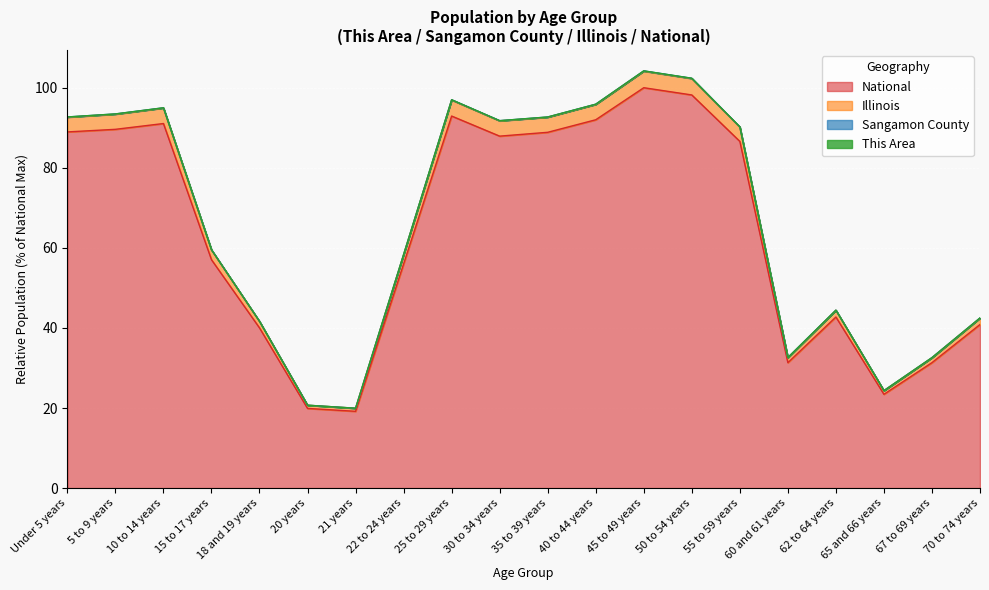

True or false: National has a value of 86.6 at 55 to 59 years.

True